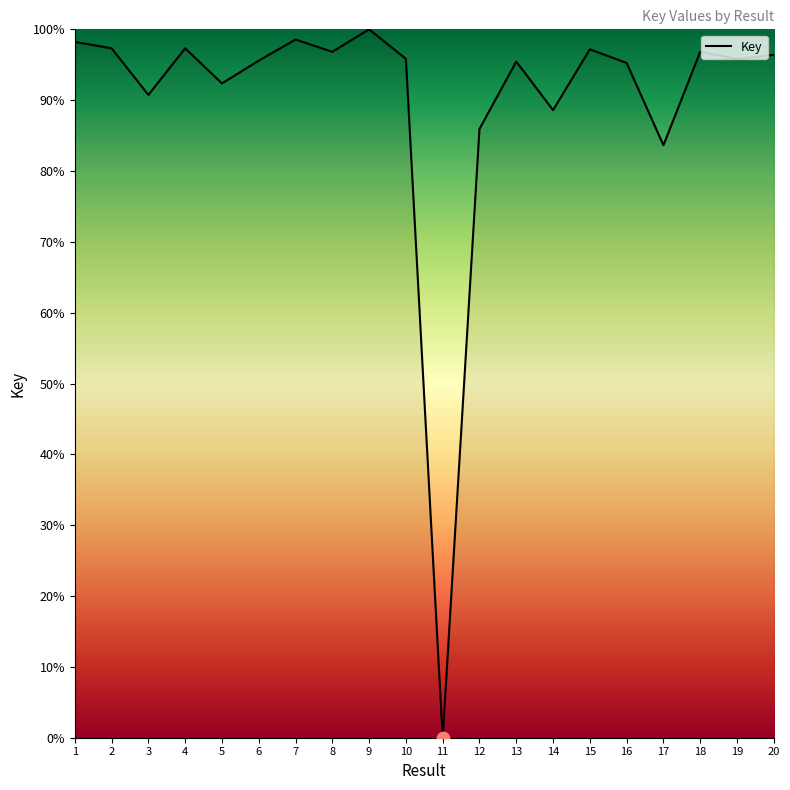

What is the ratio of the value at 18 to the value at 4?

1.0